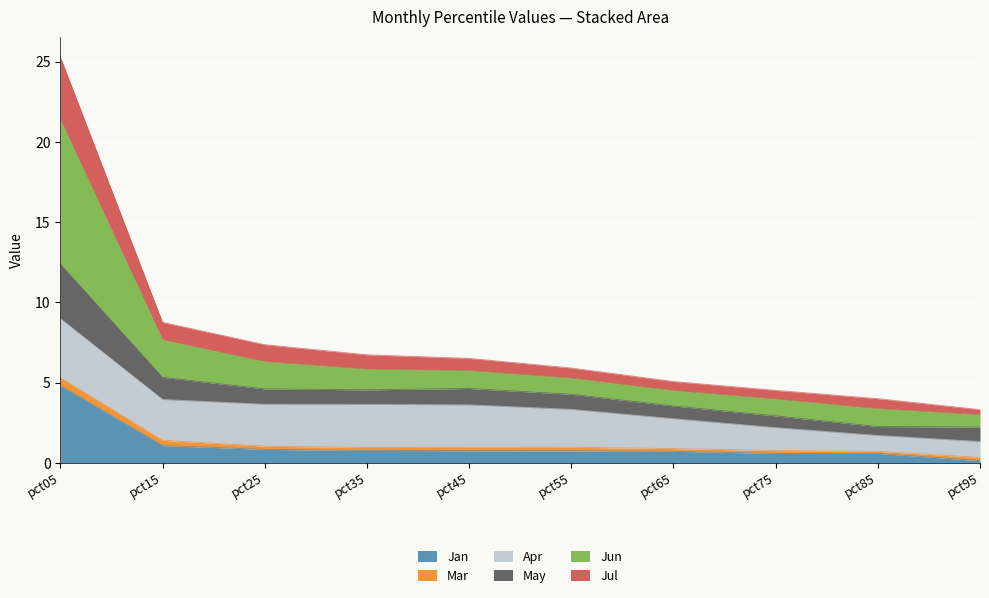

Is the value of Jan at pct25 greater than the value of Jun at pct05?

No